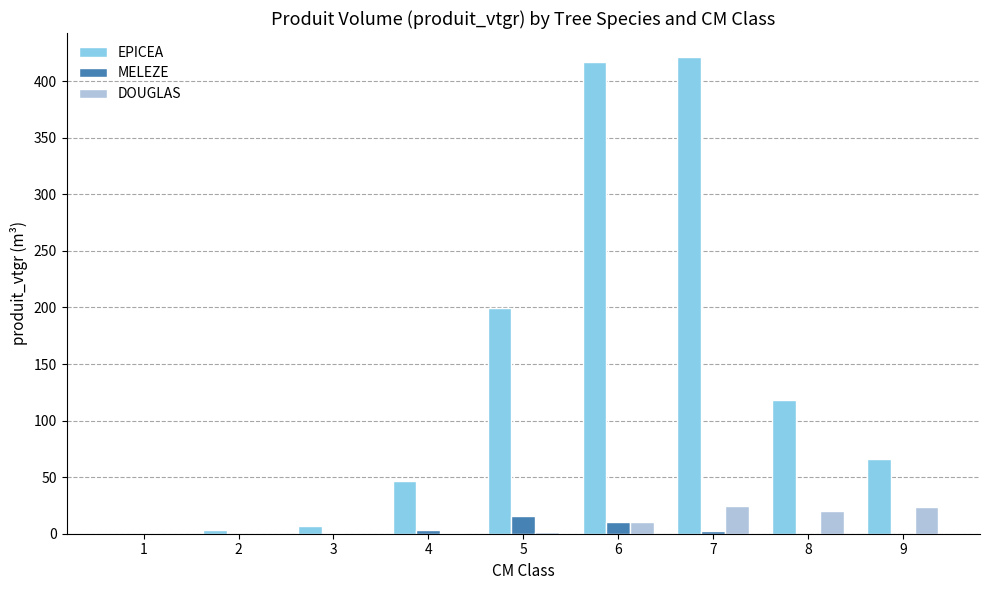

How many groups of bars are there?

9